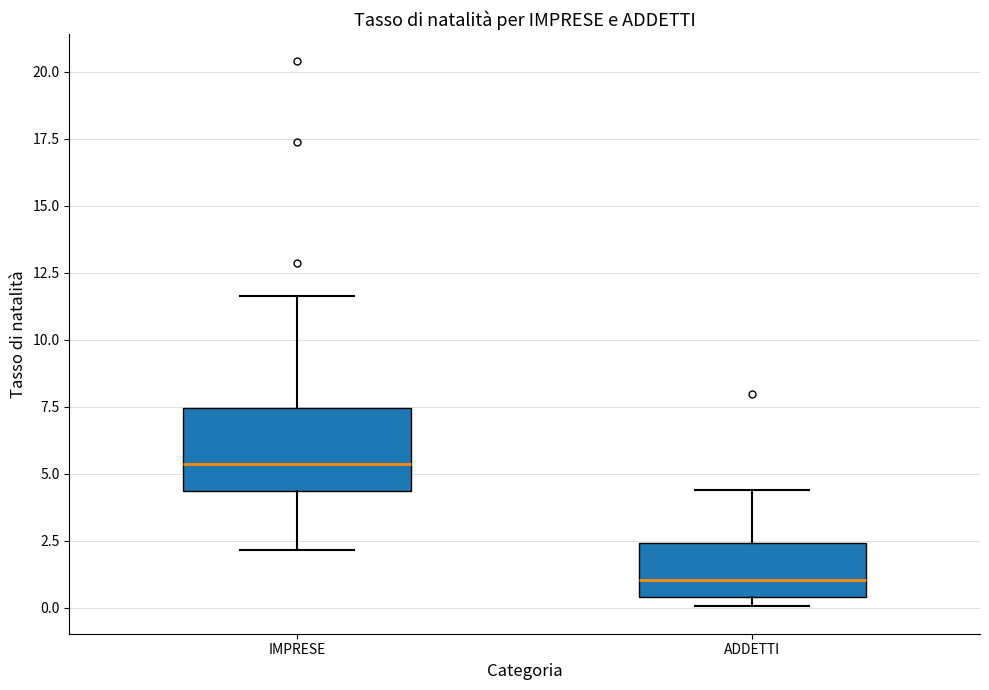

Which box is the tallest, from its lower edge to its upper edge?

IMPRESE